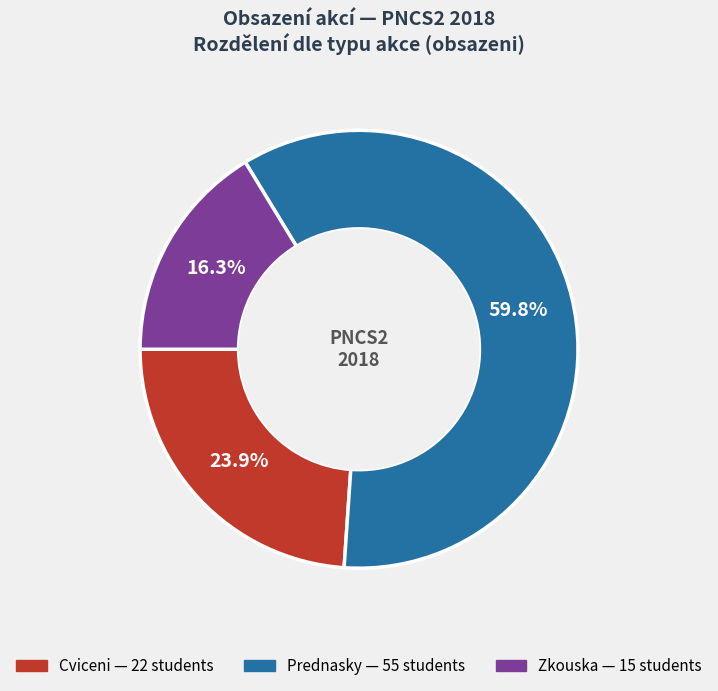

Is there a majority slice in this chart?

Yes